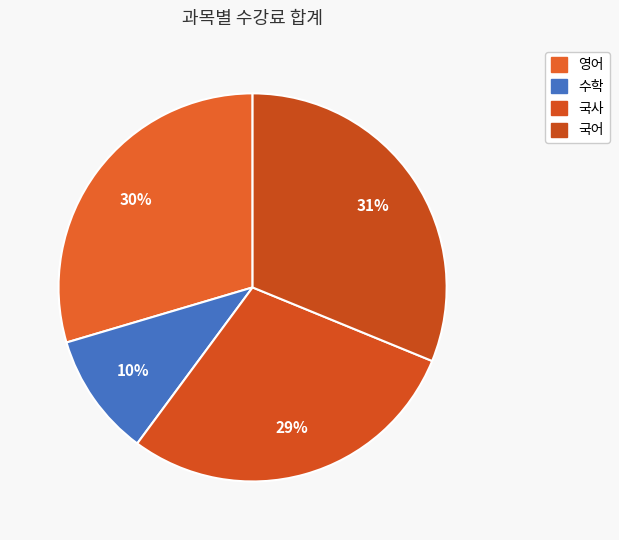

Is there any slice that represents more than half of the pie?

No